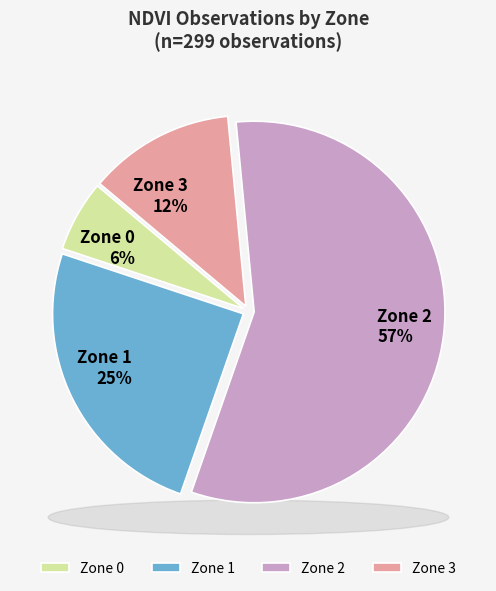

What percentage is the Zone 3 slice, to the nearest percent?

12%